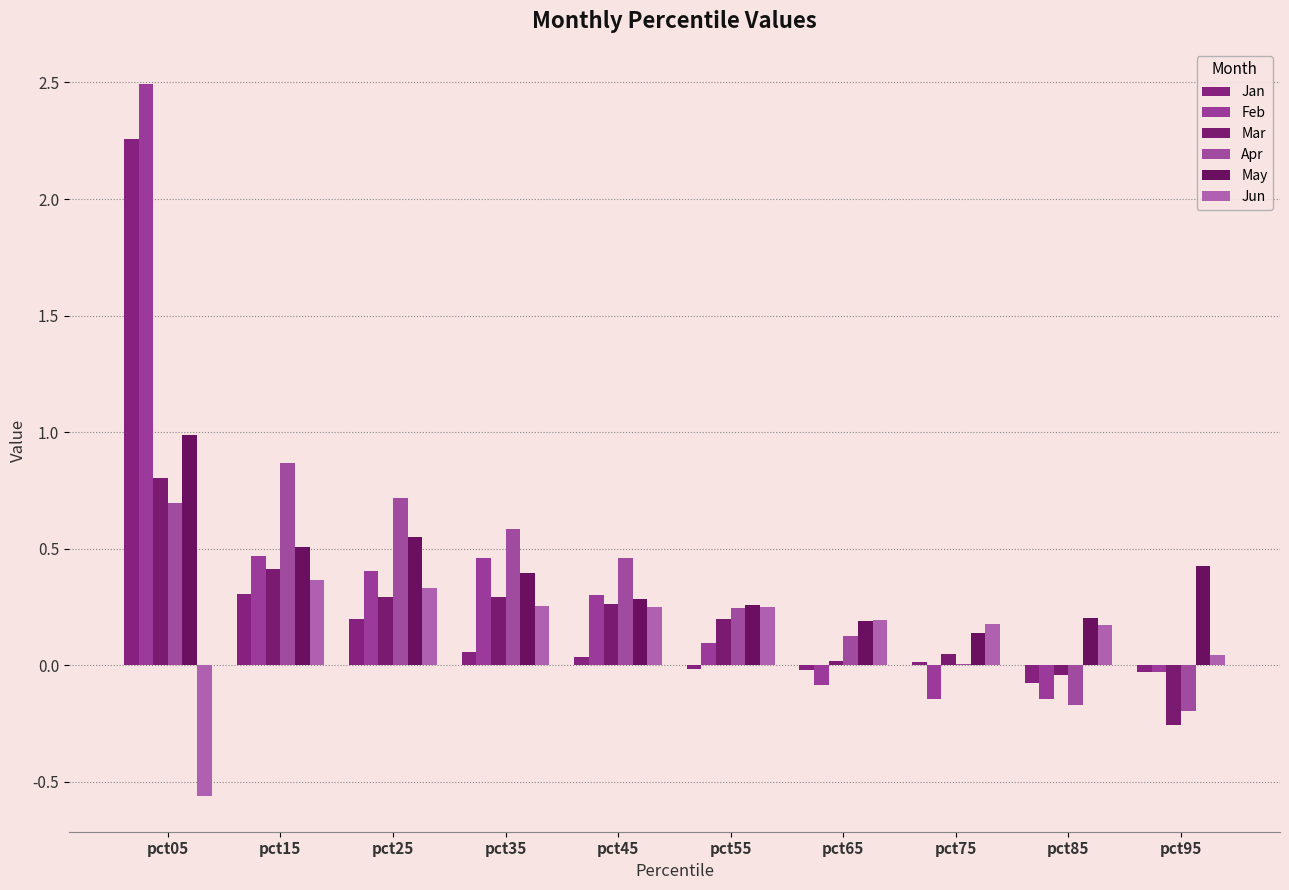

The value of Jun at pct05 is -0.6. True or false?

True